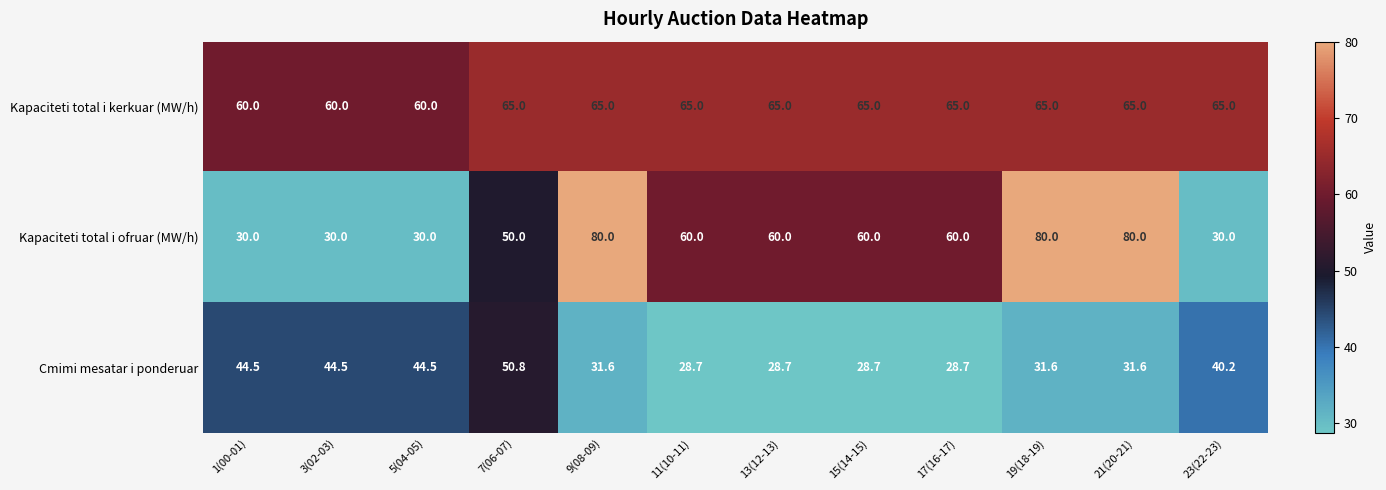

What is the smallest value displayed?

28.7